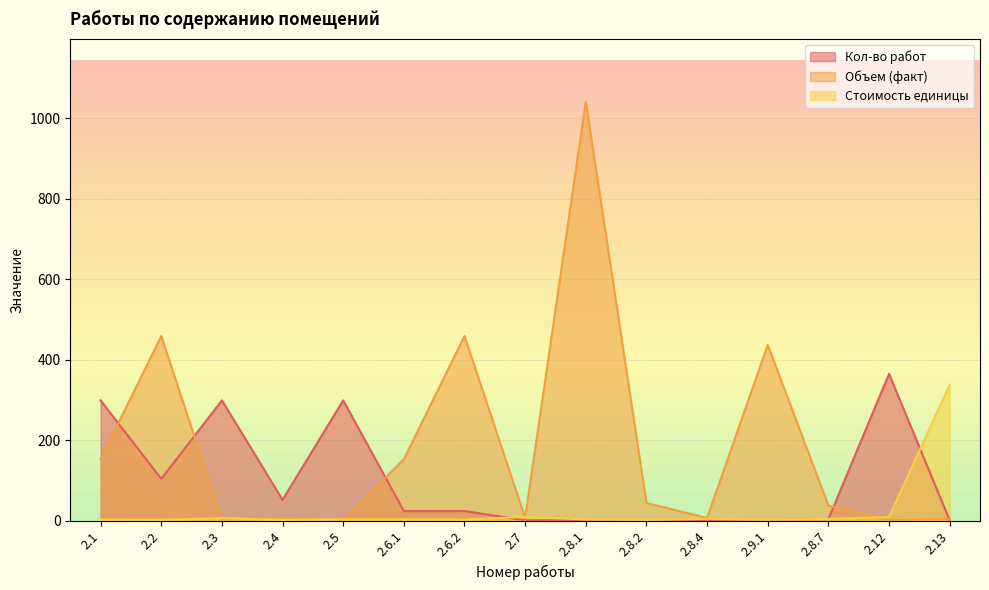

What is the label of the 4th point from the right?

2.9.1